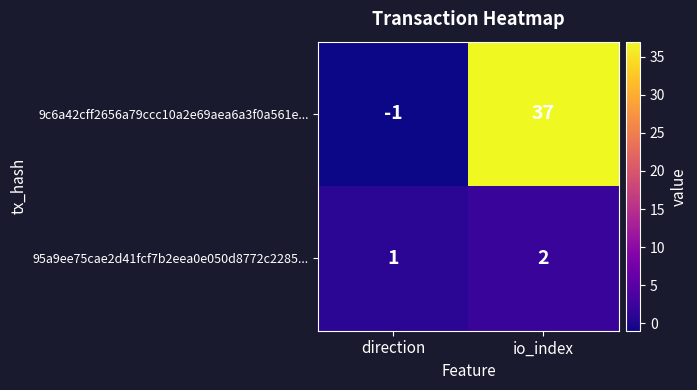

Reading left to right, what are all the values shown in this chart?

9c6a42cff2656a79ccc10a2e69aea6a3f0a561e...: direction=-1	io_index=37
95a9ee75cae2d41fcf7b2eea0e050d8772c2285...: direction=1	io_index=2